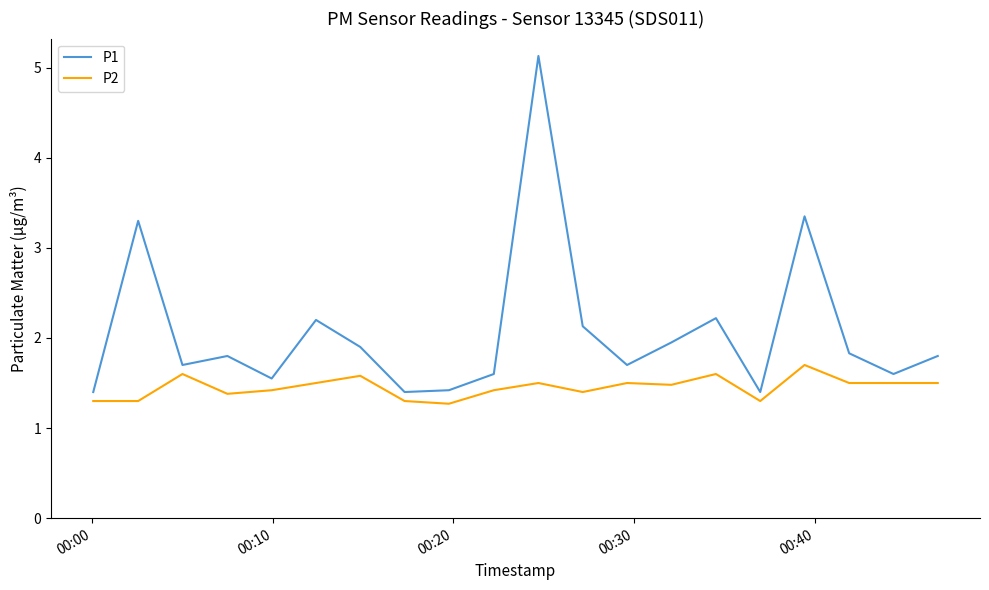

List the series in order of their overall mean, lowest first.

P2, P1